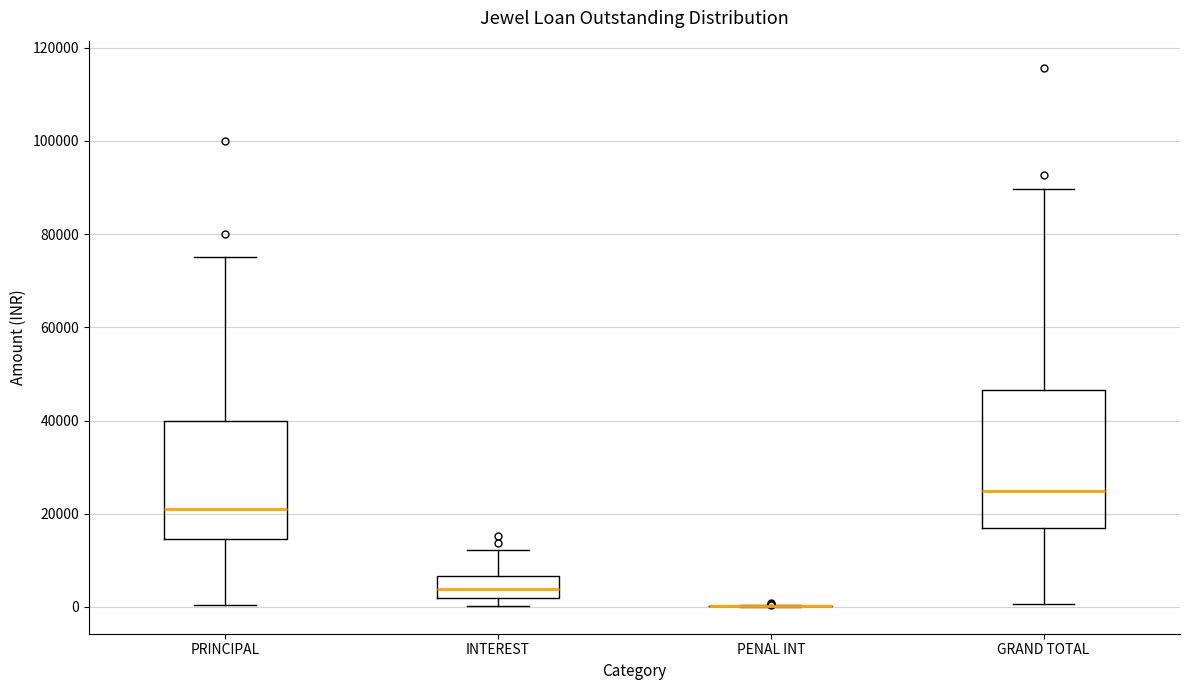

Reading left to right, transcribe this box plot: for each box, give where its median line is, the range the box spans, and where its two whiskers end, as read against the y-axis. The values are not printed on the chart, so give them approximately, as read against the axis.

PRINCIPAL: median 22000, box 14000 to 40000, whiskers 0 to 76000
INTEREST: median 4000, box 2000 to 6000, whiskers 0 to 12000
PENAL INT: box collapsed to a line at 0, whiskers 0 to 0
GRAND TOTAL: median 24000, box 16000 to 46000, whiskers 0 to 90000